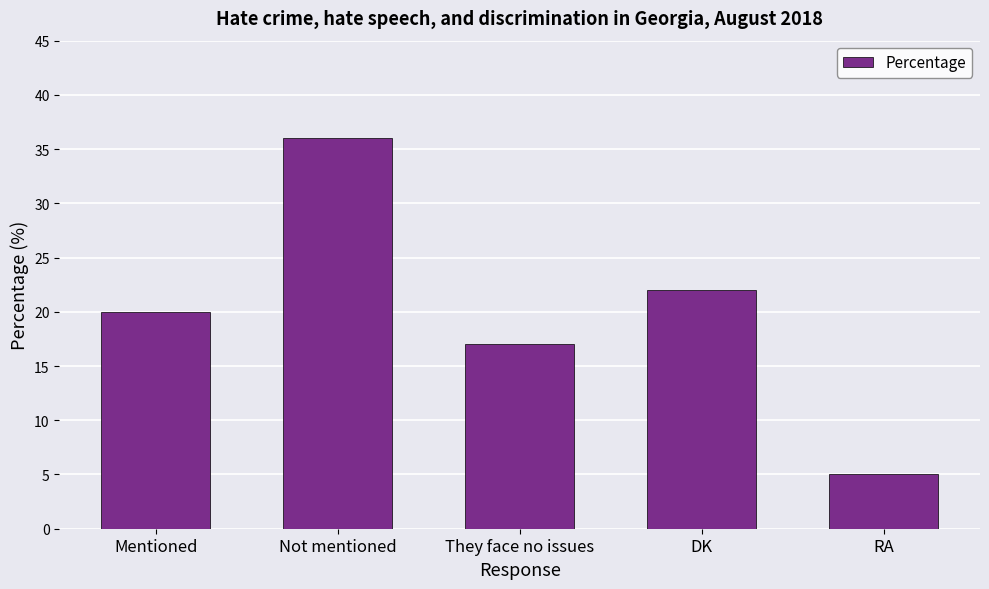

Between They face no issues and Not mentioned, which is larger?

Not mentioned